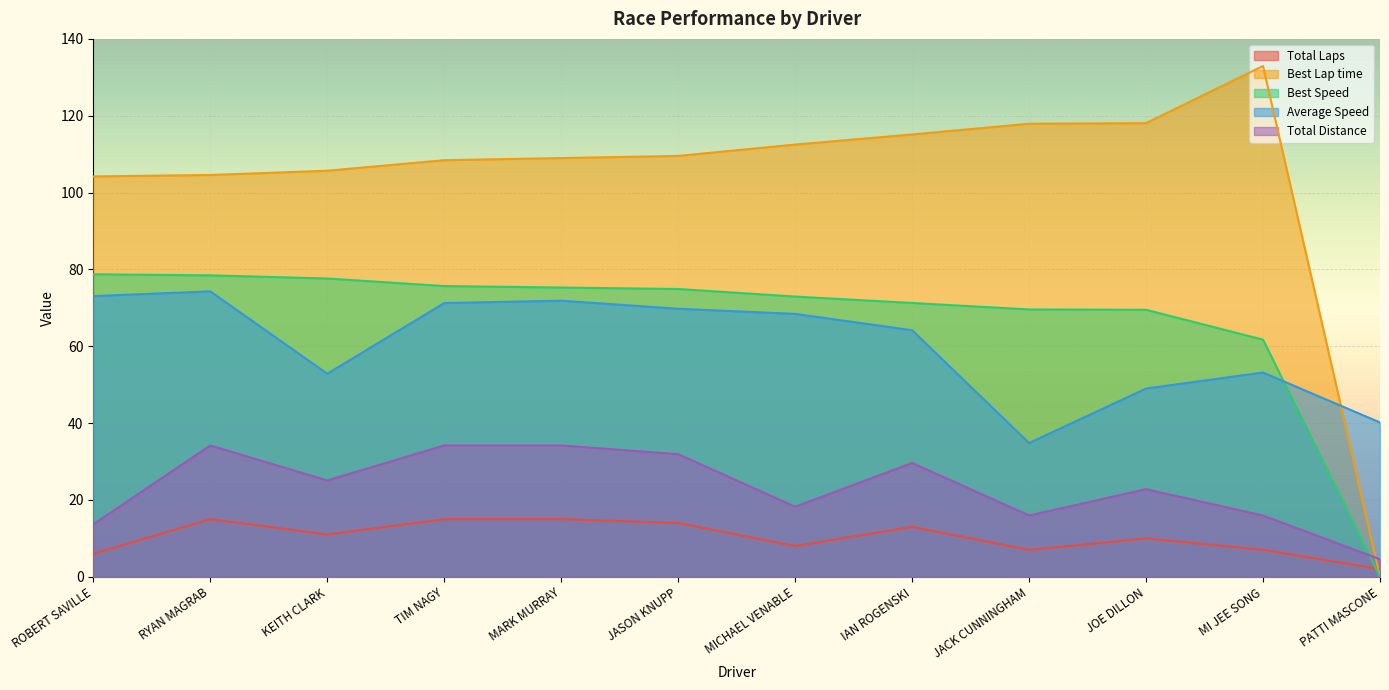

What is the difference between the highest and lowest values at TIM NAGY?

93.4